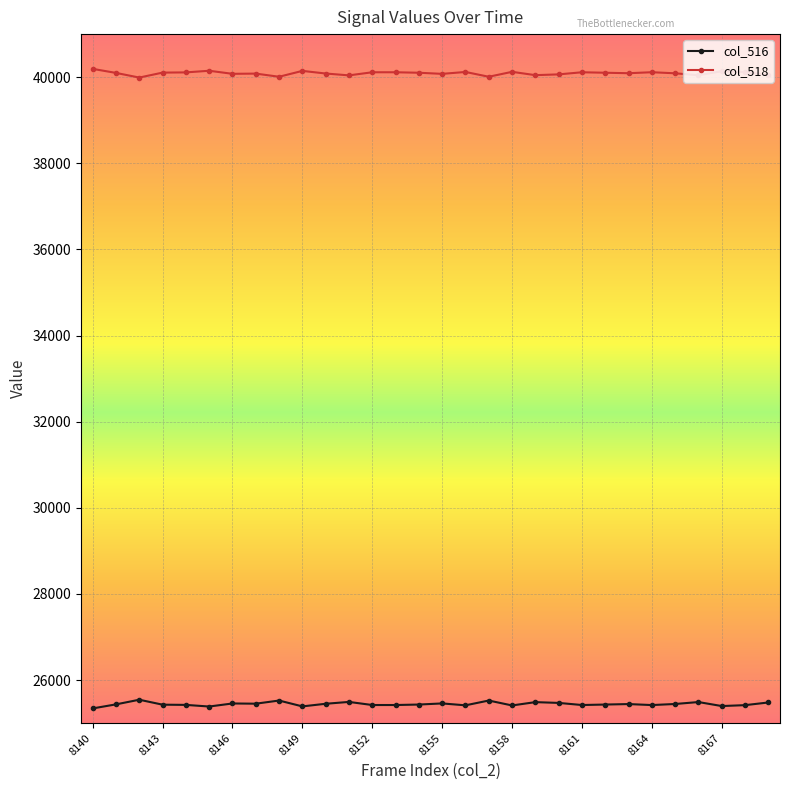

List the series in order of their overall mean, highest first.

col_518, col_516